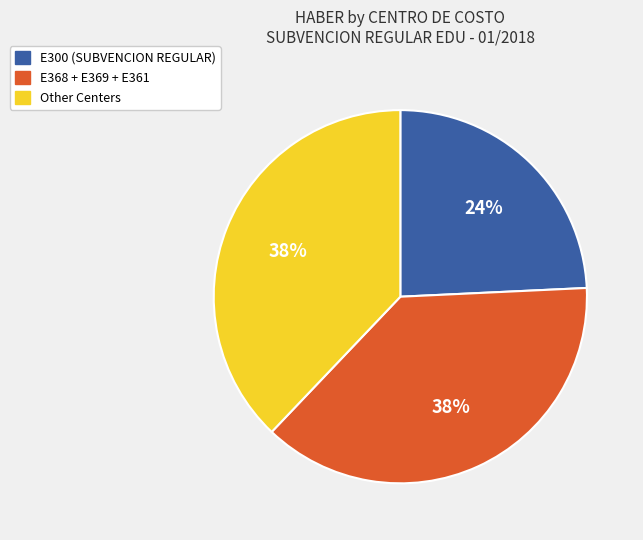

Is there any slice that represents more than half of the pie?

No